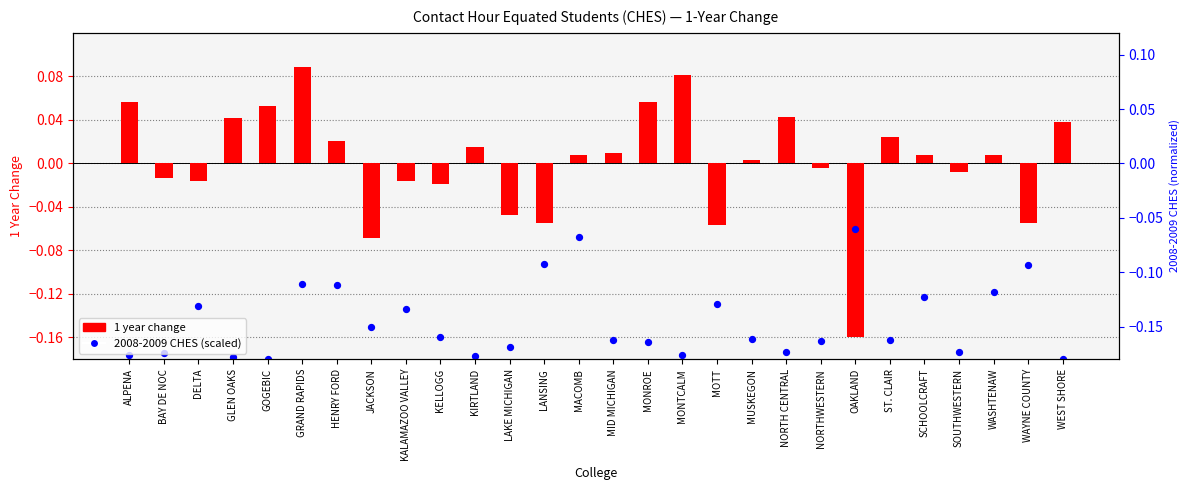

What are all the series names shown in the legend?

1 year change, 2008-2009 CHES (scaled)